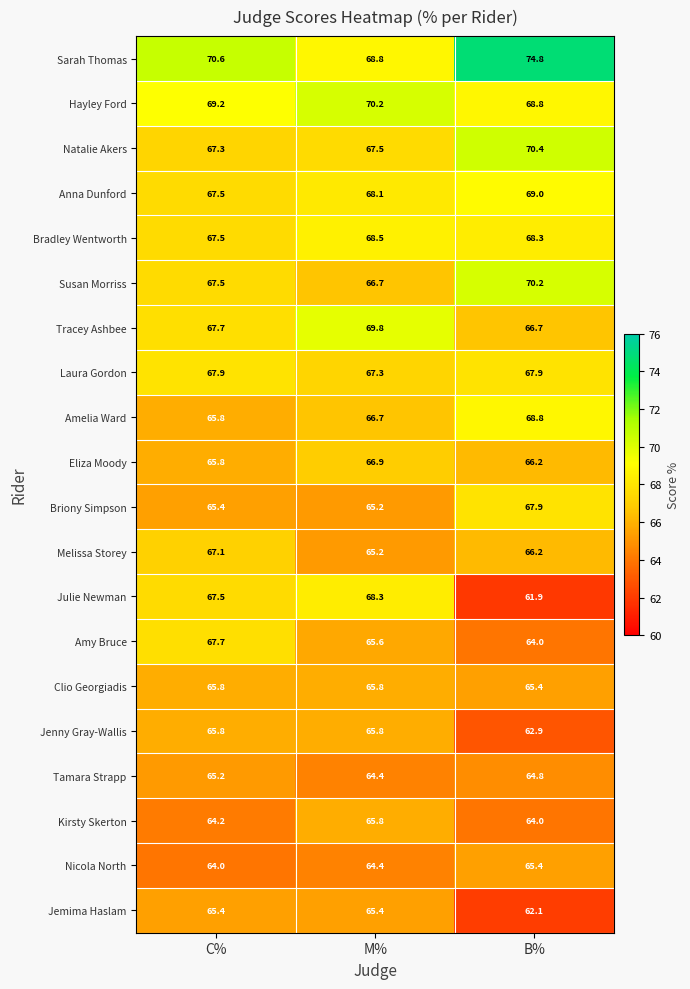

How many categories are shown in the chart?

3